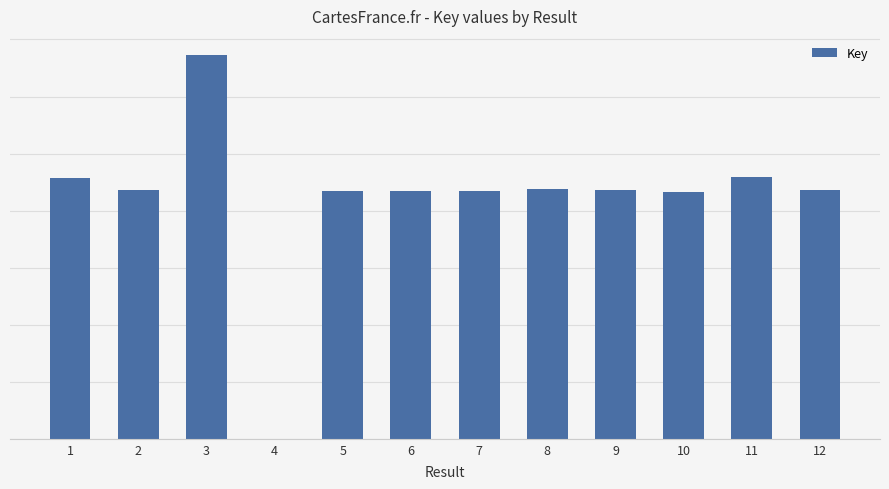

What is the approximate value at 8?

8753